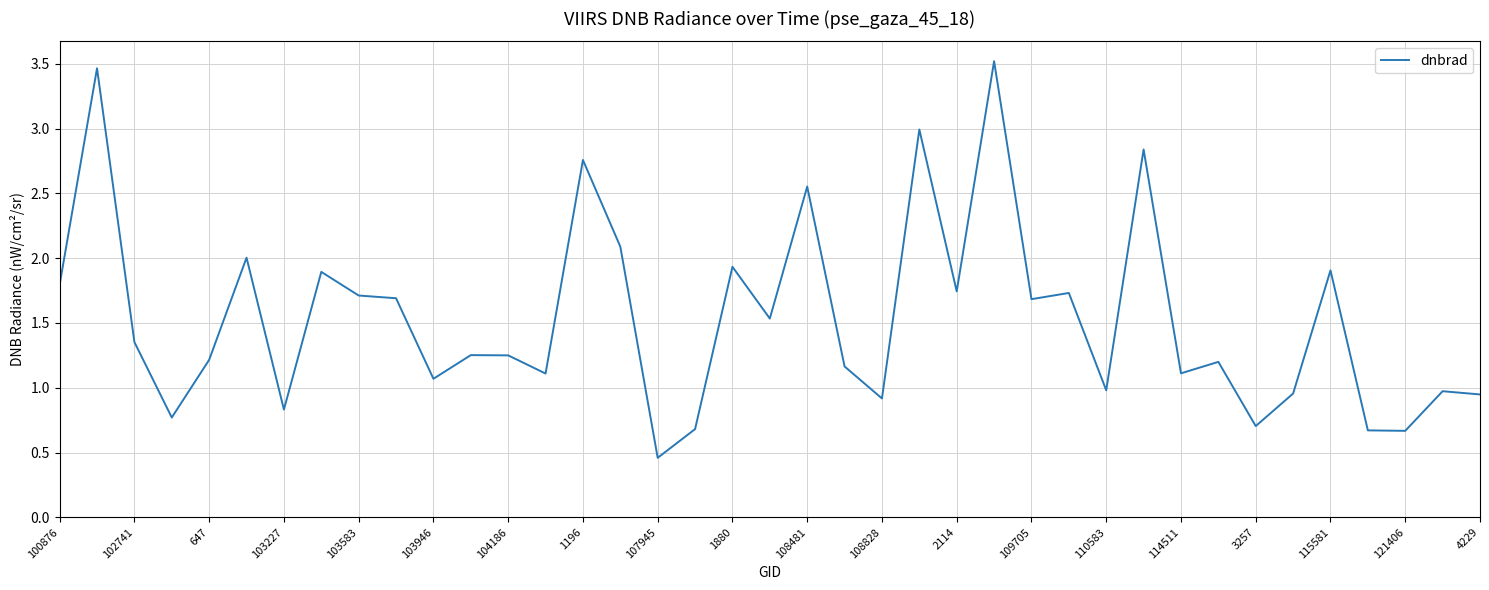

What is the greatest value displayed?

3.5